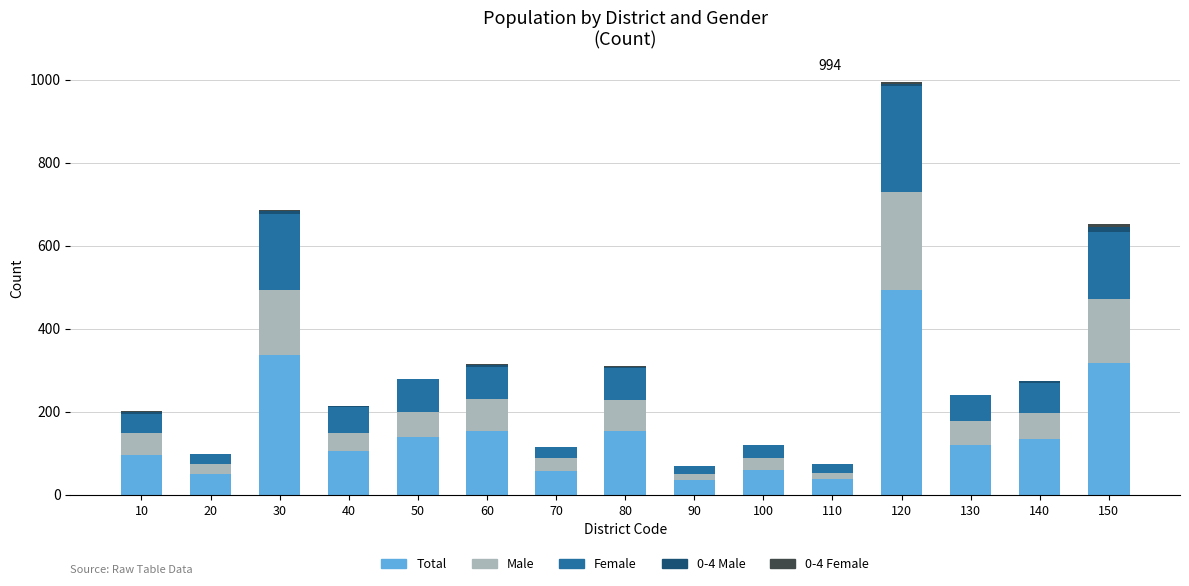

What is the sum of all Total values?

2290